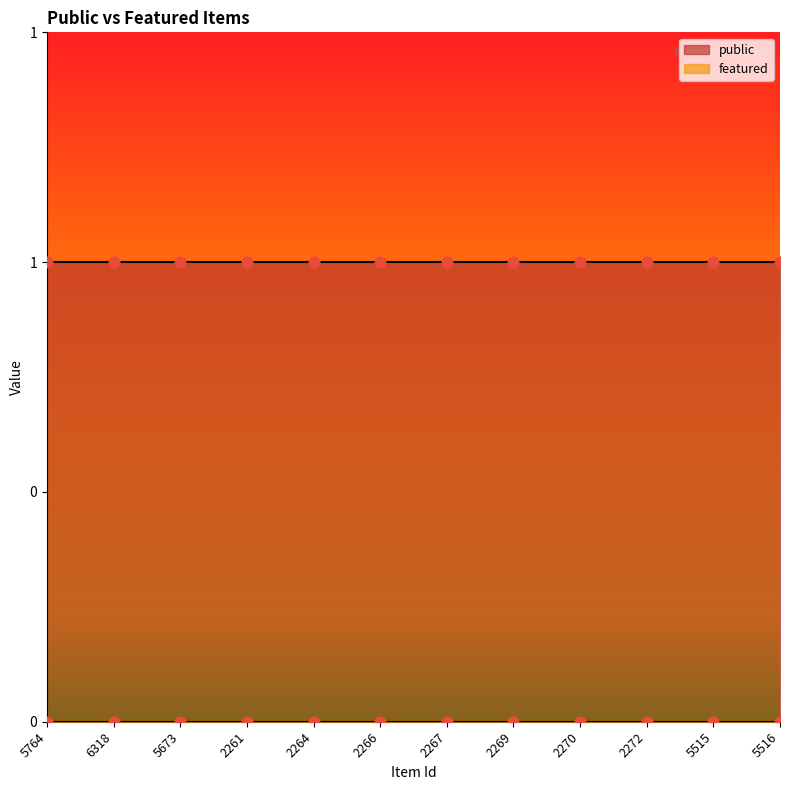

Which series has the largest Y range (max minus min)?

public